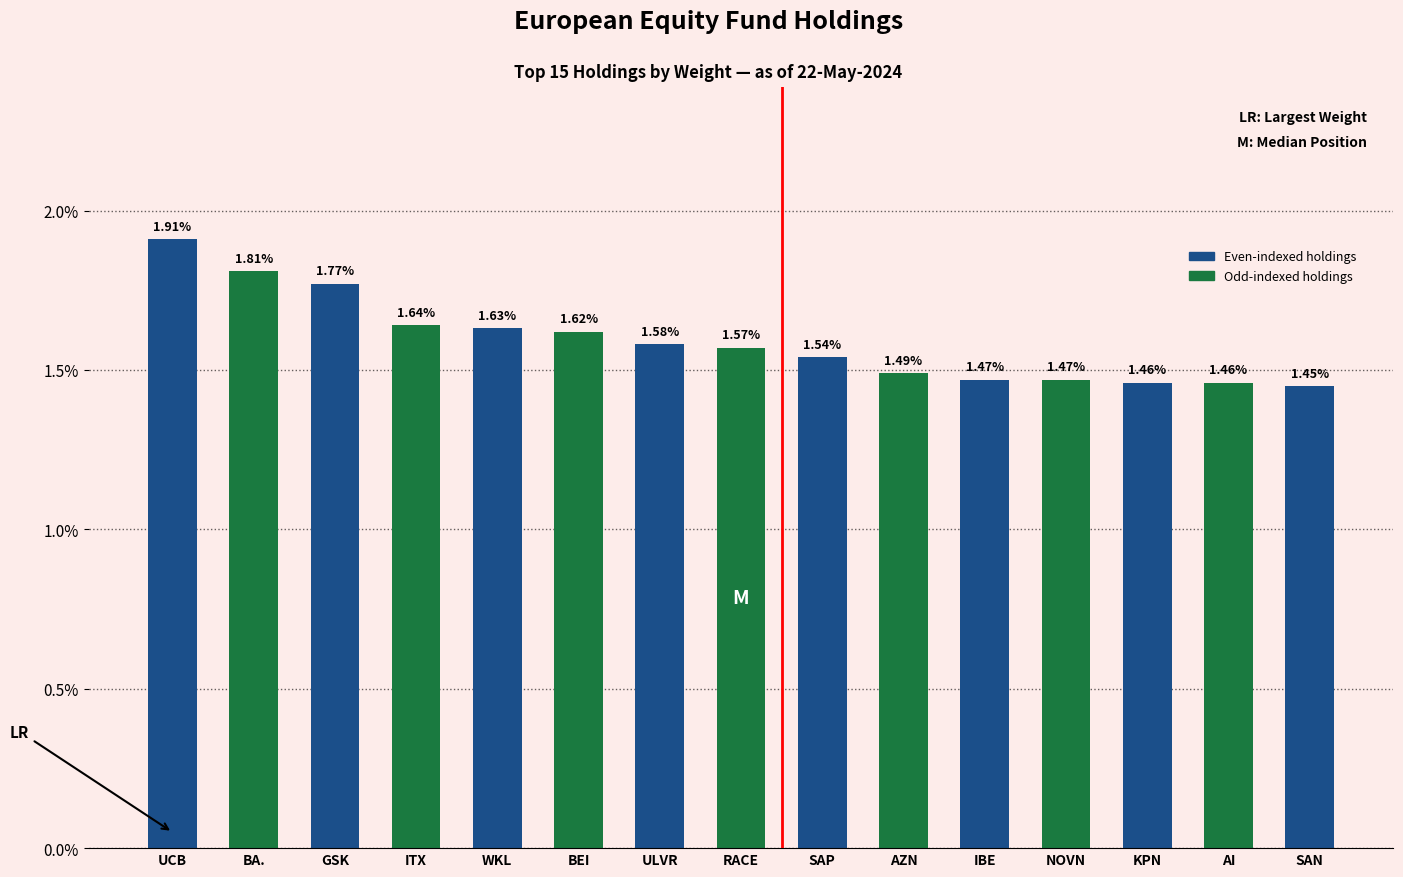

What is the difference between the maximum and minimum values?

0.5